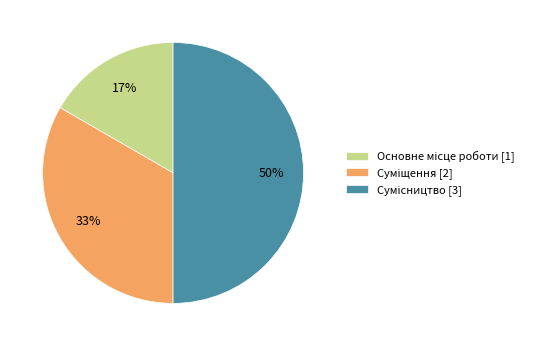

How many segments does this pie chart have?

3